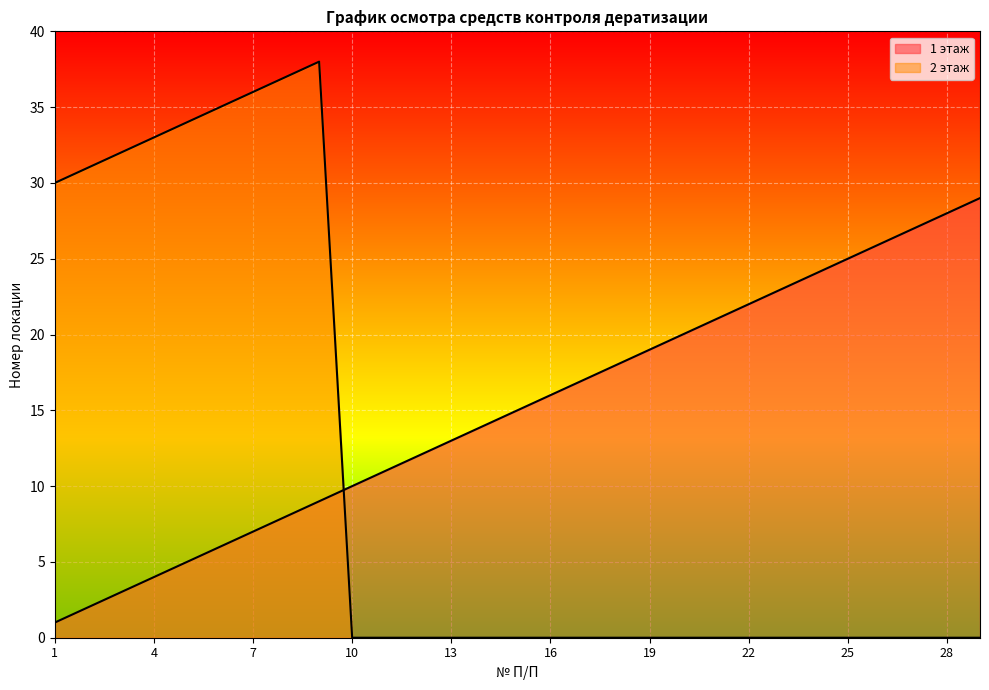

The 2 этаж series shows 0.0 at 13. True or false?

True